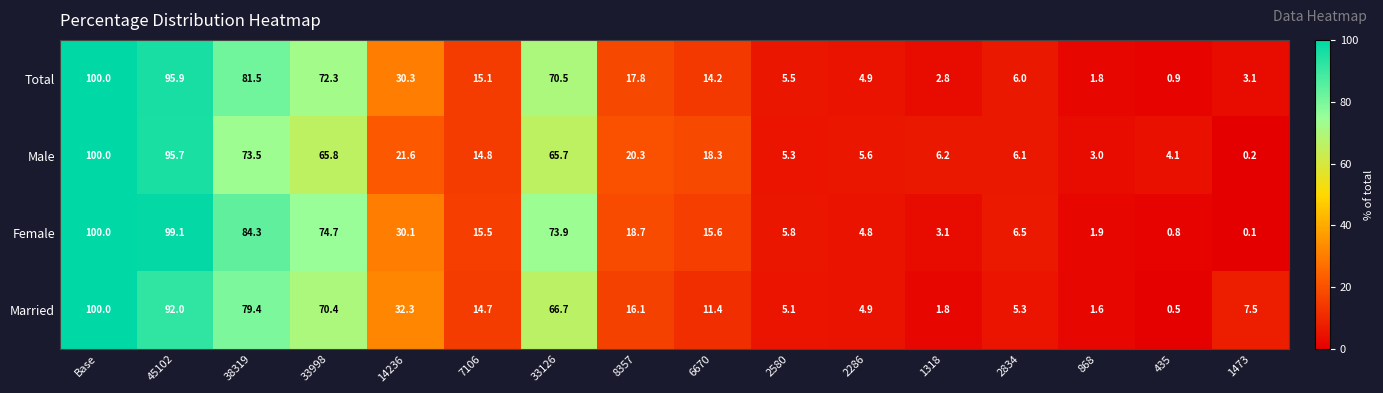

What is the total value across all series at 1473?

10.9